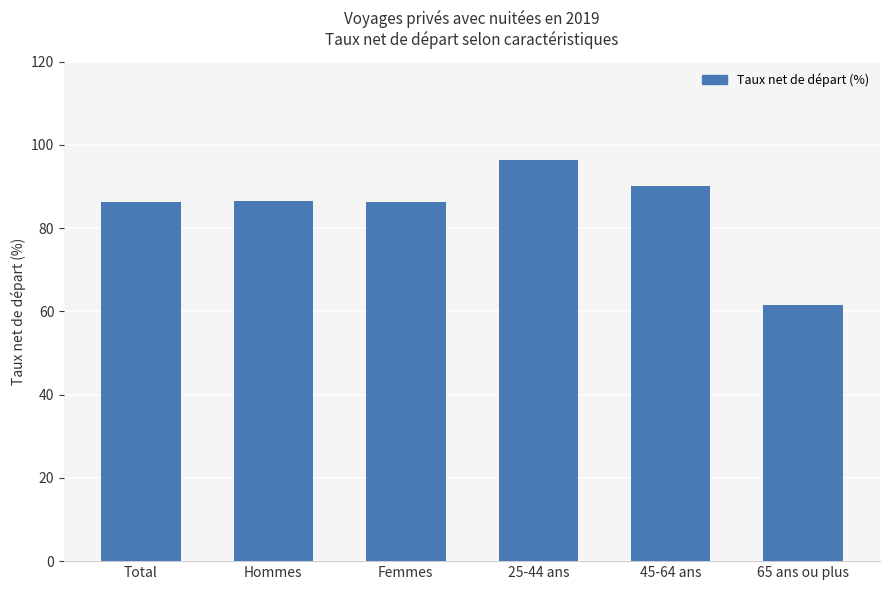

True or false: the data shows 61.4 at 65 ans ou plus.

True